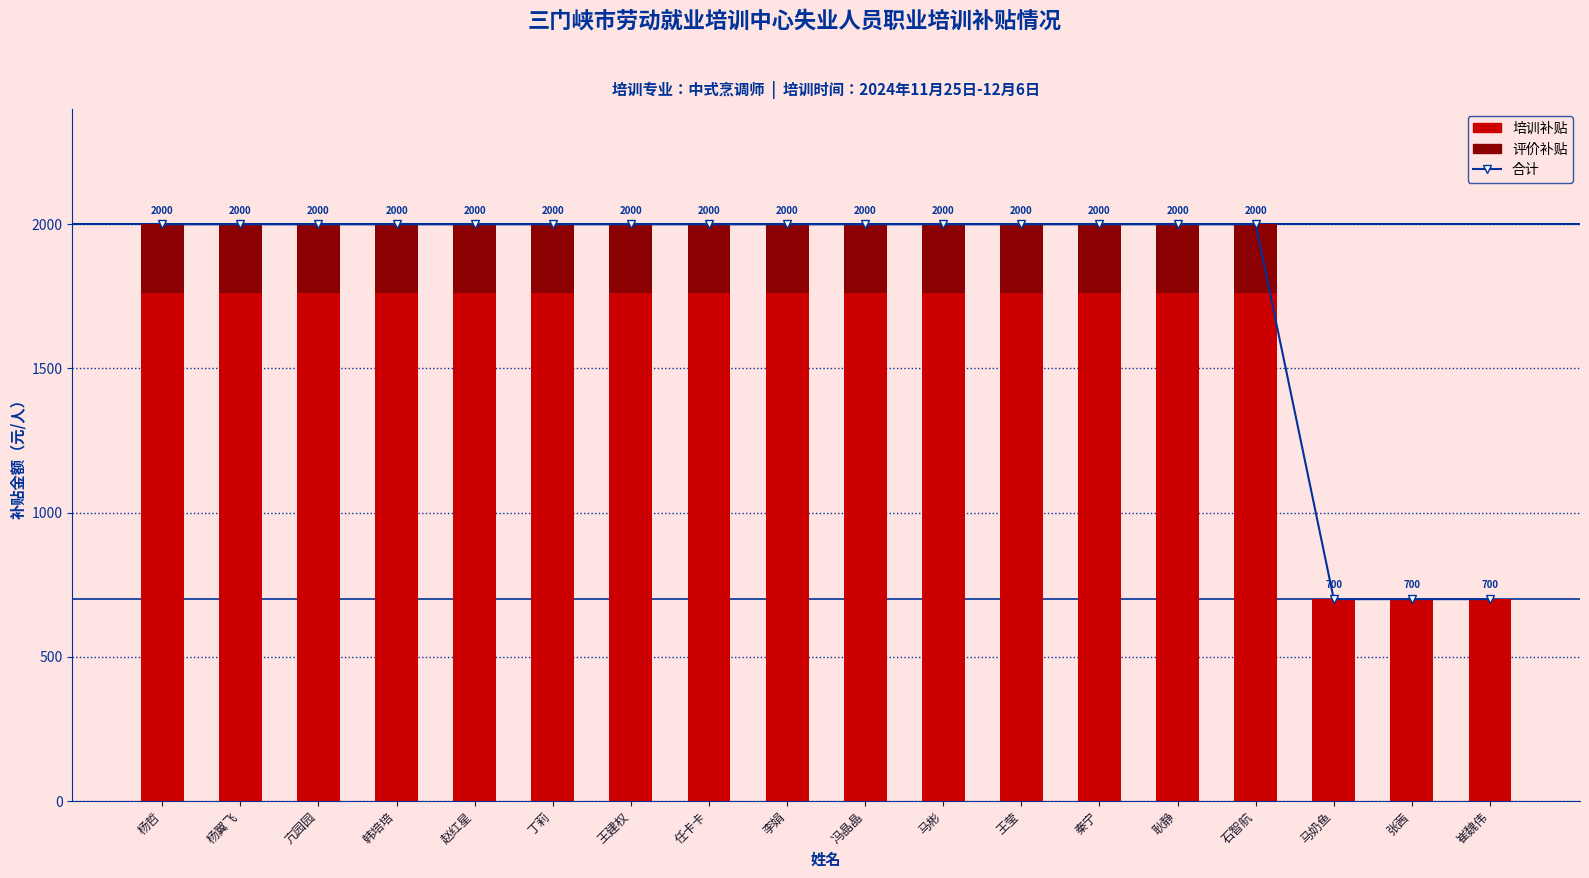

What is the difference between the 培训补贴 values at 李娟 and 马奶鱼?

1060